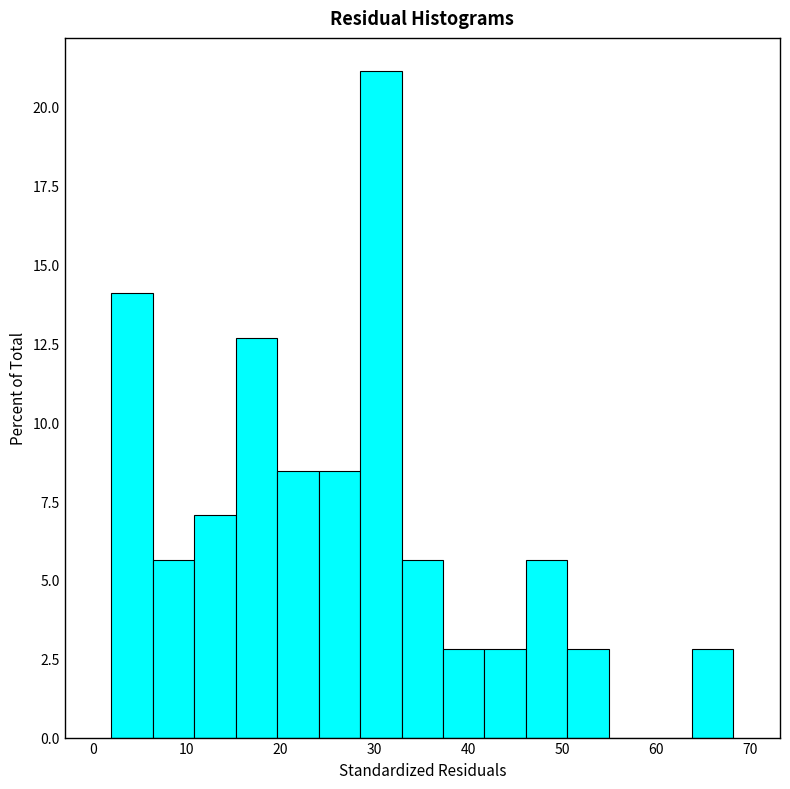

Reading left to right, list every bar in this chart as the range it spans on the x-axis followed by its height. Neither the bar edges nor the heights are printed on the chart, so give them approximately, as read against the axes.

2 to 6: 14.0
6 to 11: 5.5
11 to 15: 7.0
15 to 20: 12.5
20 to 24: 8.5
24 to 28: 8.5
28 to 33: 21.0
33 to 37: 5.5
37 to 42: 3.0
42 to 46: 3.0
46 to 51: 5.5
51 to 55: 3.0
55 to 59: 0
59 to 64: 0
64 to 68: 3.0